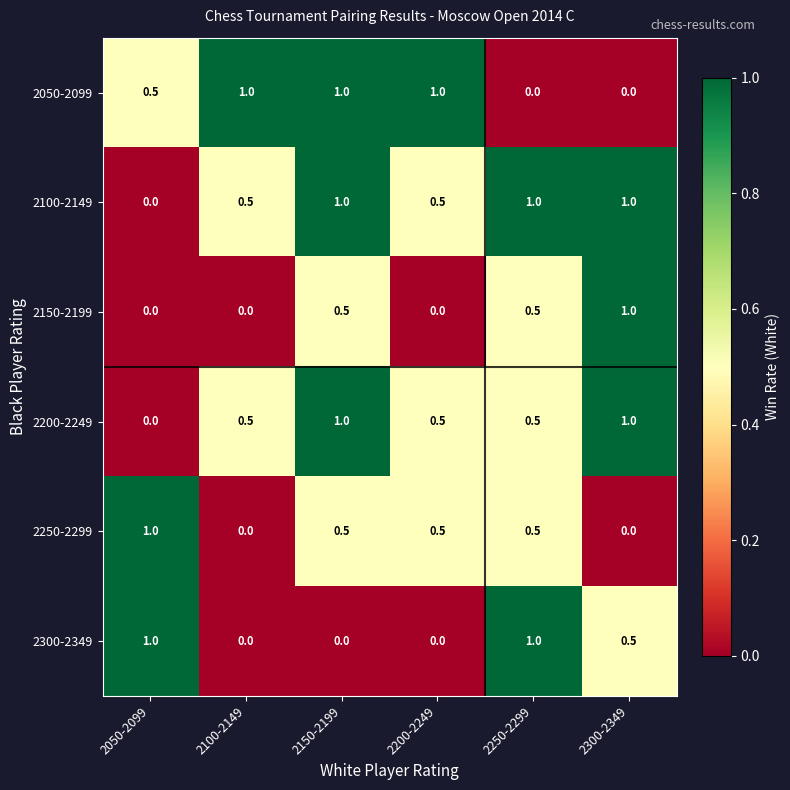

Between 2150-2199 and 2300-2349, which series saw the biggest shift?

2050-2099